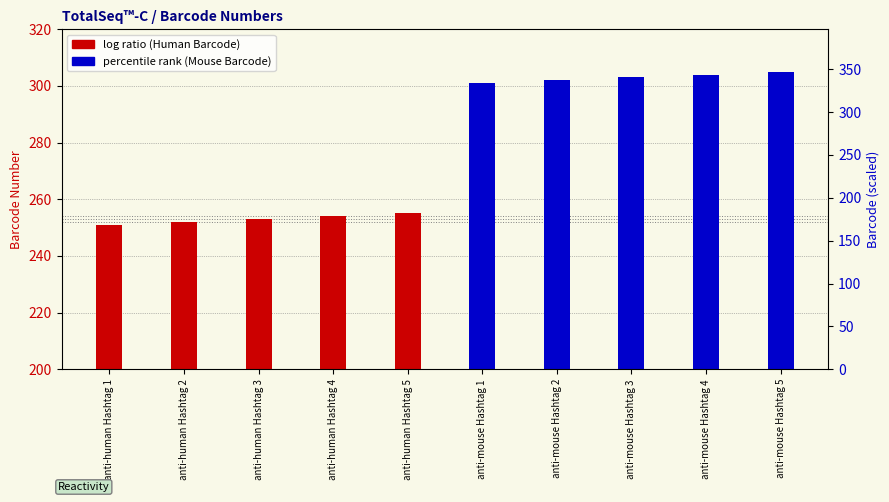

At anti-human Hashtag 5, list the series in order from largest to smallest.

Mouse, Human